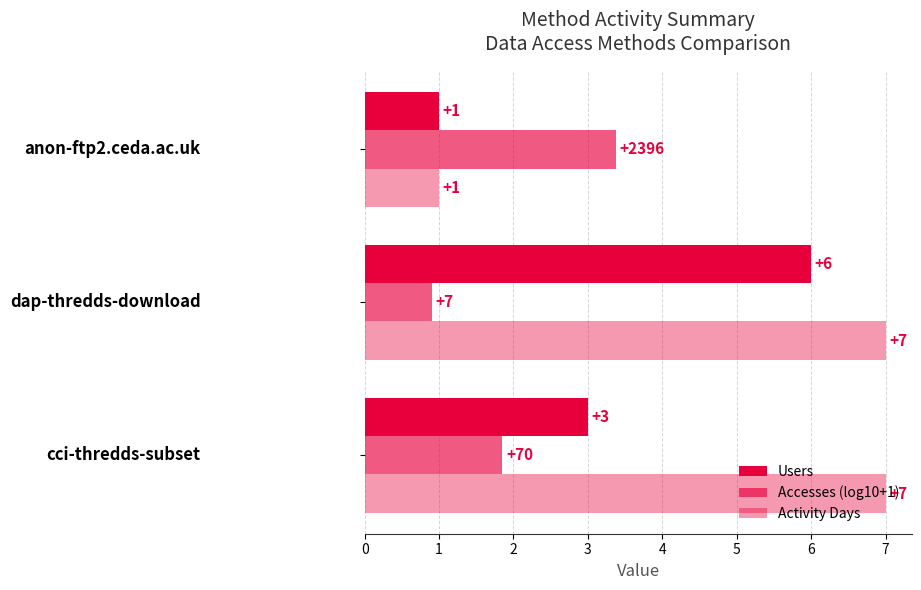

What is the value of the Accesses (log10+1) bar at the 3rd from the left?

3.4